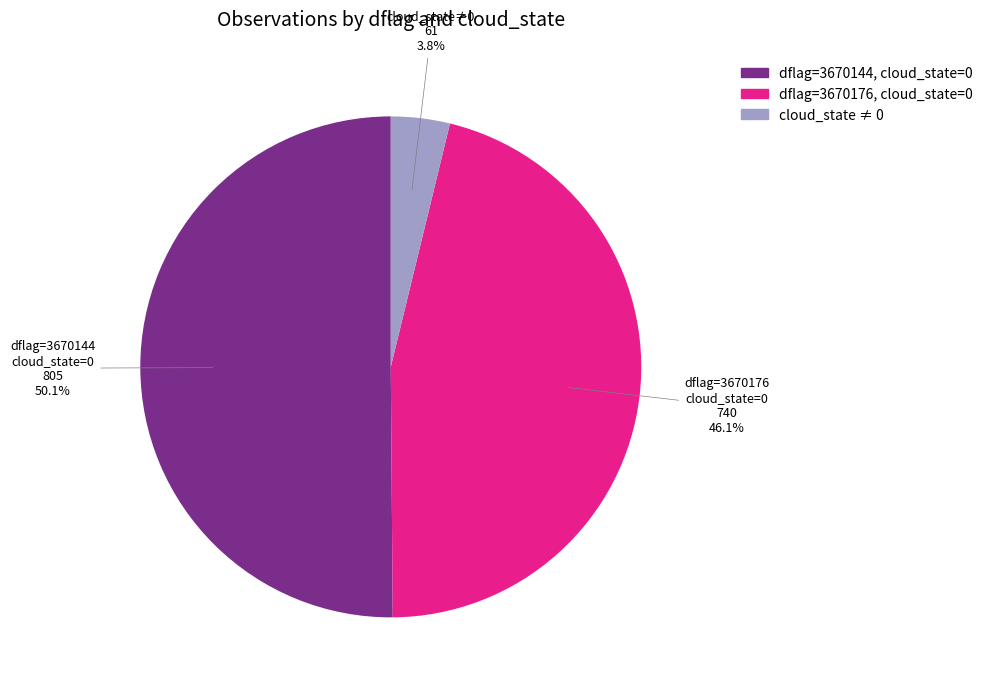

How many segments does this pie chart have?

3